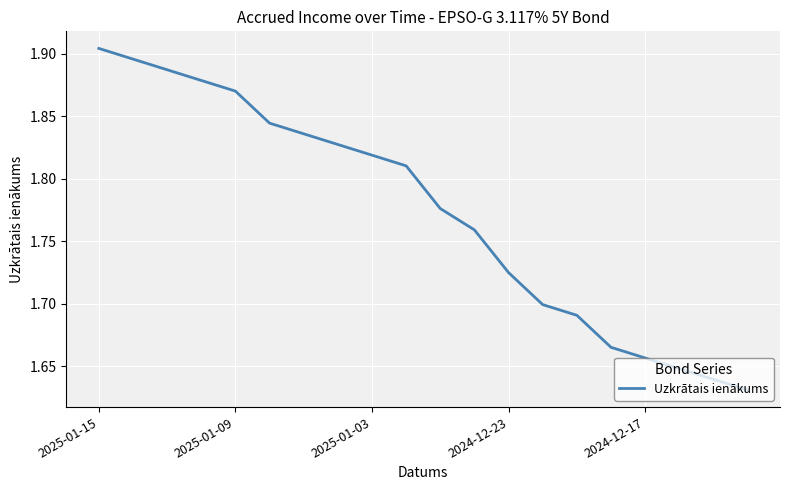

Reading left to right, what are all the values shown in this chart?

1.9	1.9	1.9	1.9	1.9	1.8	1.8	1.8	1.8	1.8	1.8	1.8	1.7	1.7	1.7	1.7	1.7	1.6	1.6	1.6